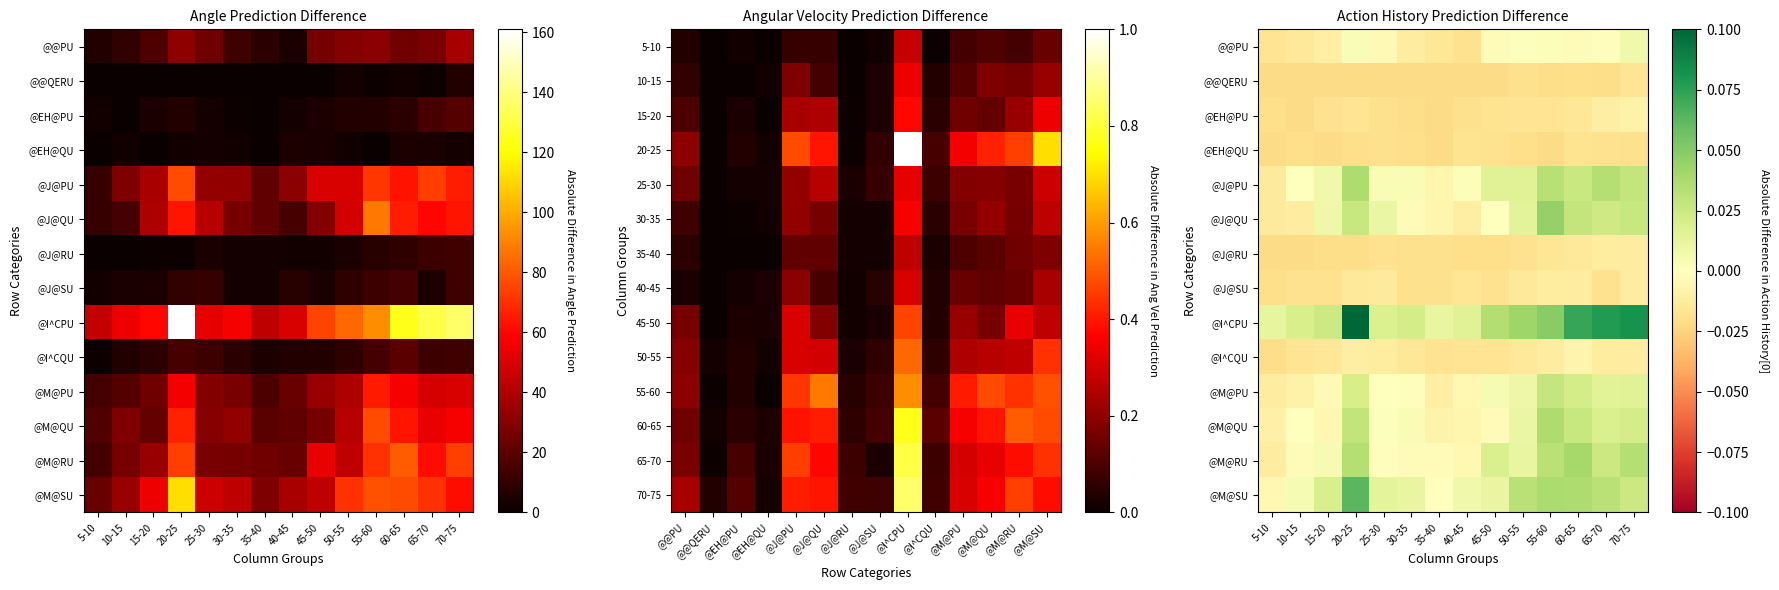

True or false: @EH@PU has a value of -0.0 at 45-50.

False